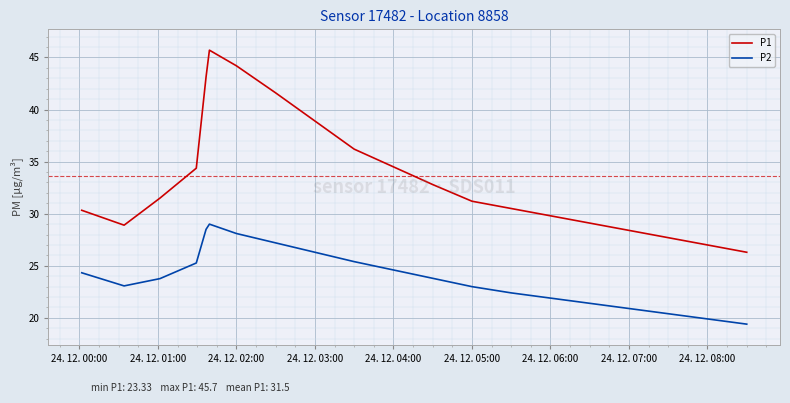

Which series has the largest total across all categories?

P1